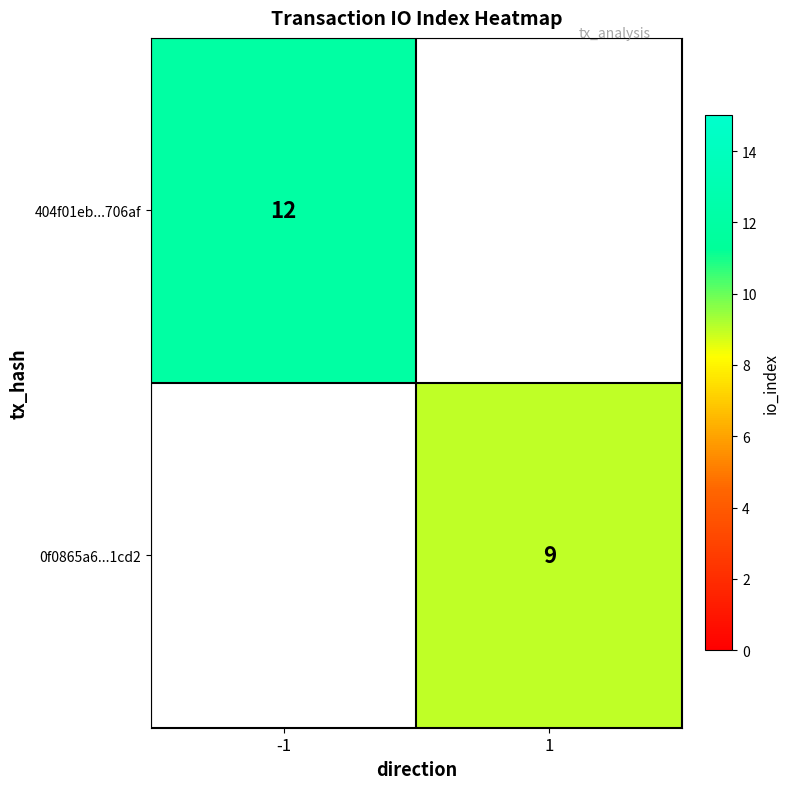

How many series are shown in this chart?

2